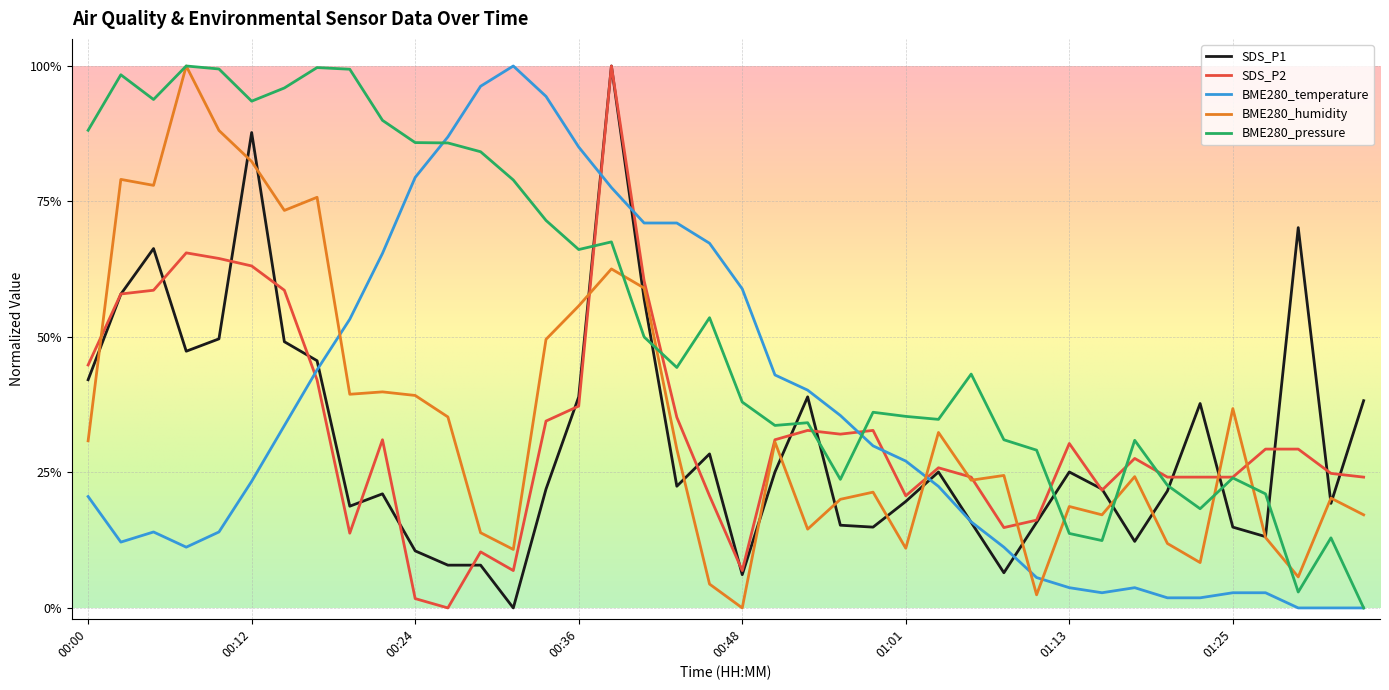

What are all the series names shown in the legend?

SDS_P1, SDS_P2, BME280_temperature, BME280_humidity, BME280_pressure